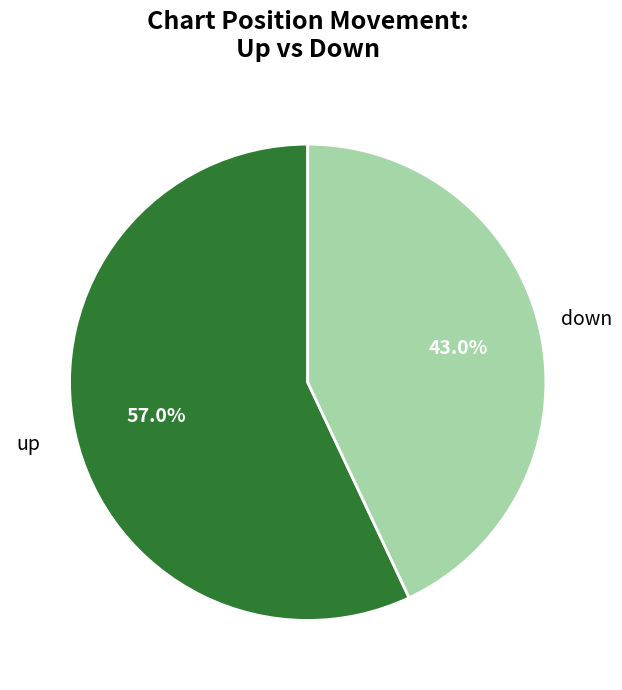

Is there any slice that represents more than half of the pie?

Yes